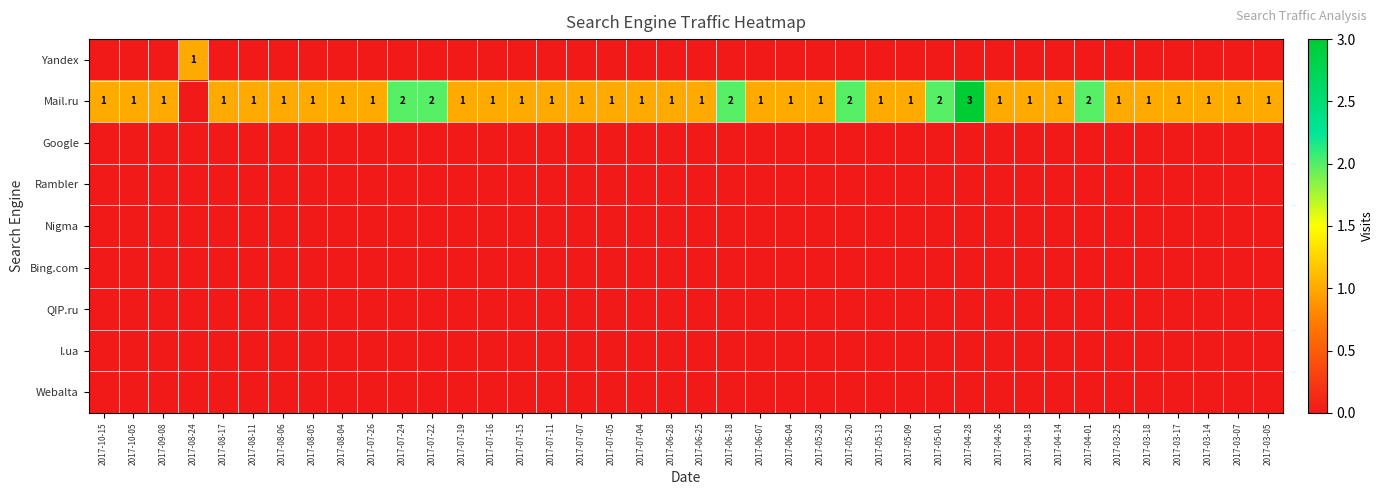

The Mail.ru series shows 1 at 2017-06-04. True or false?

True